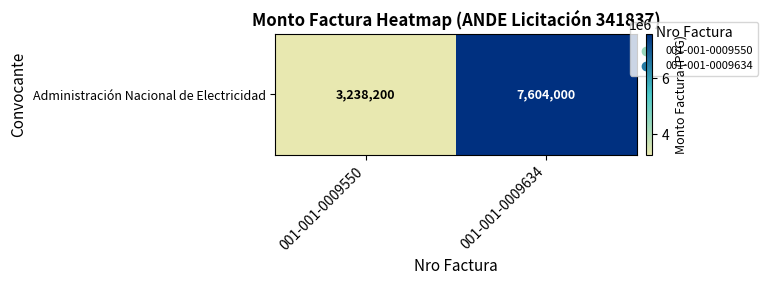

Count the number of data series in this chart.

1